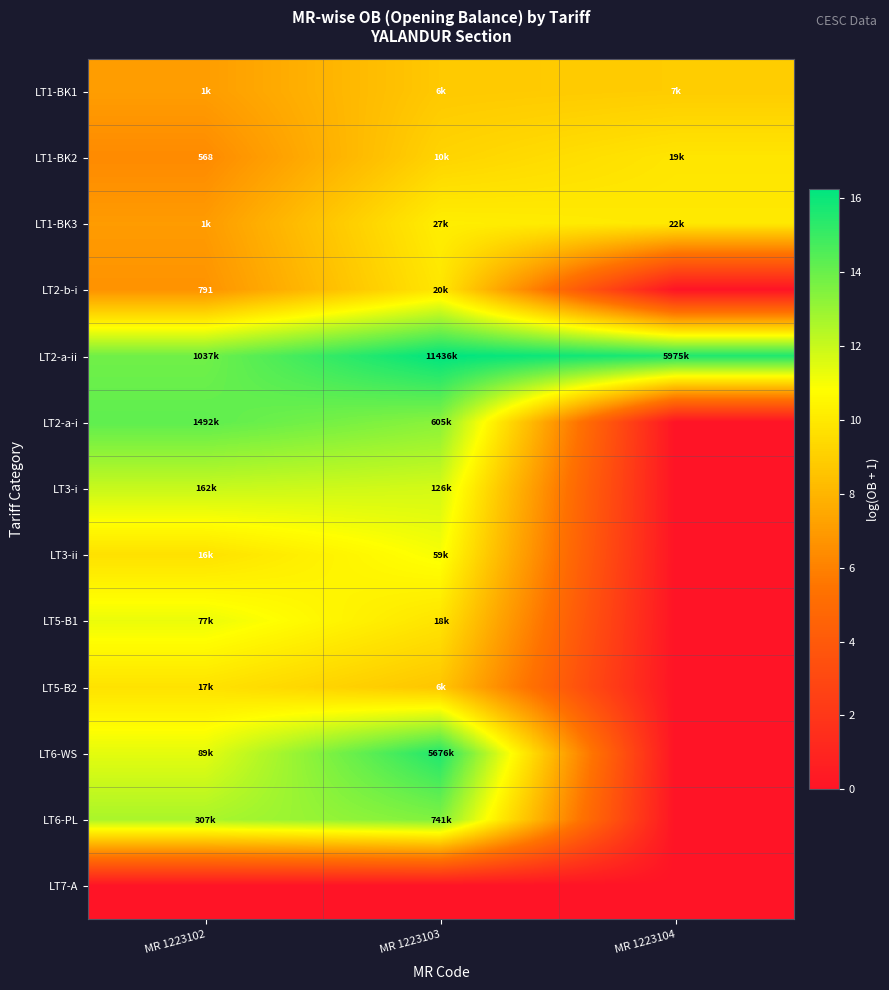

Between MR 1223103 and MR 1223104, which series saw the biggest shift?

LT6-WS